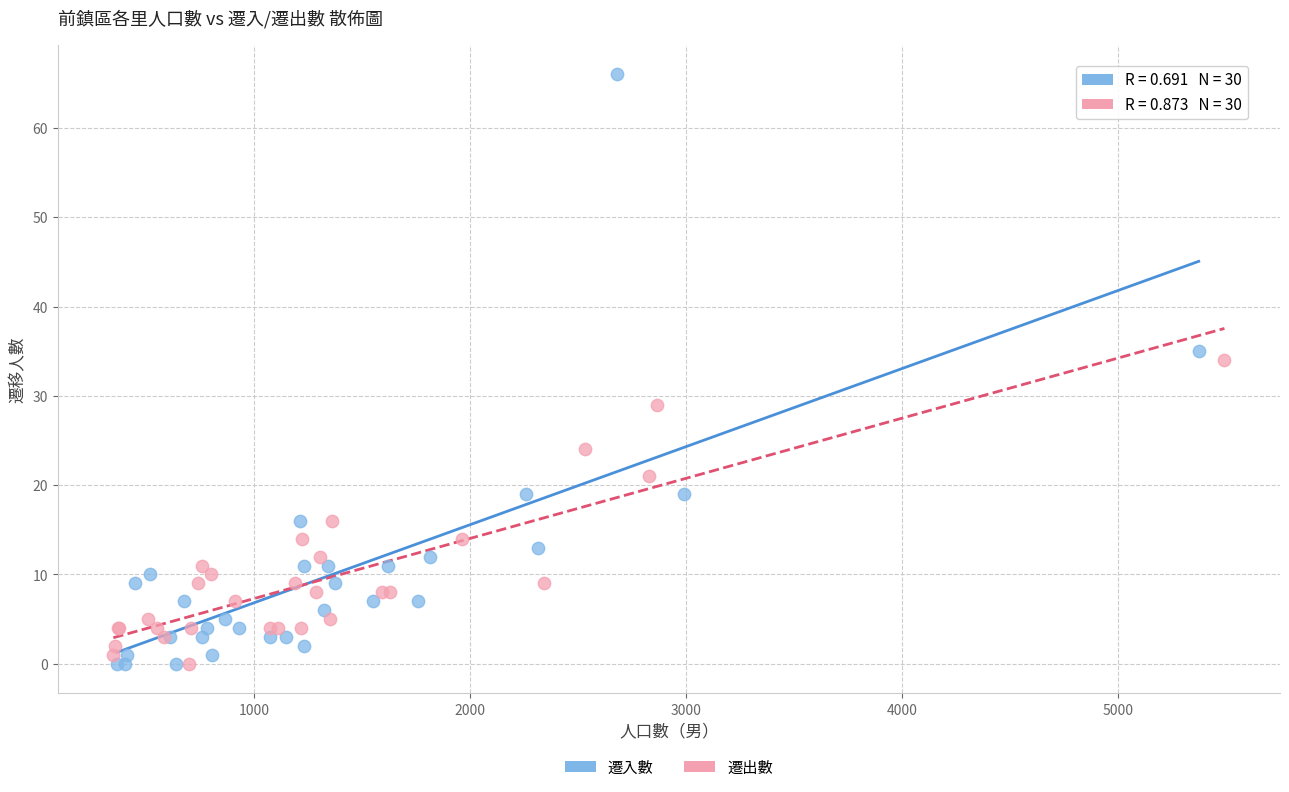

Which series contains the highest Y value?

遷入數